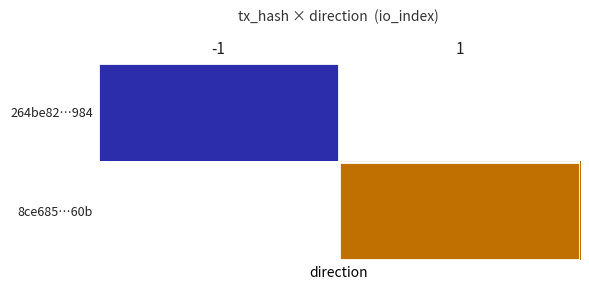

How many values in 264be82…984 are above zero?

1